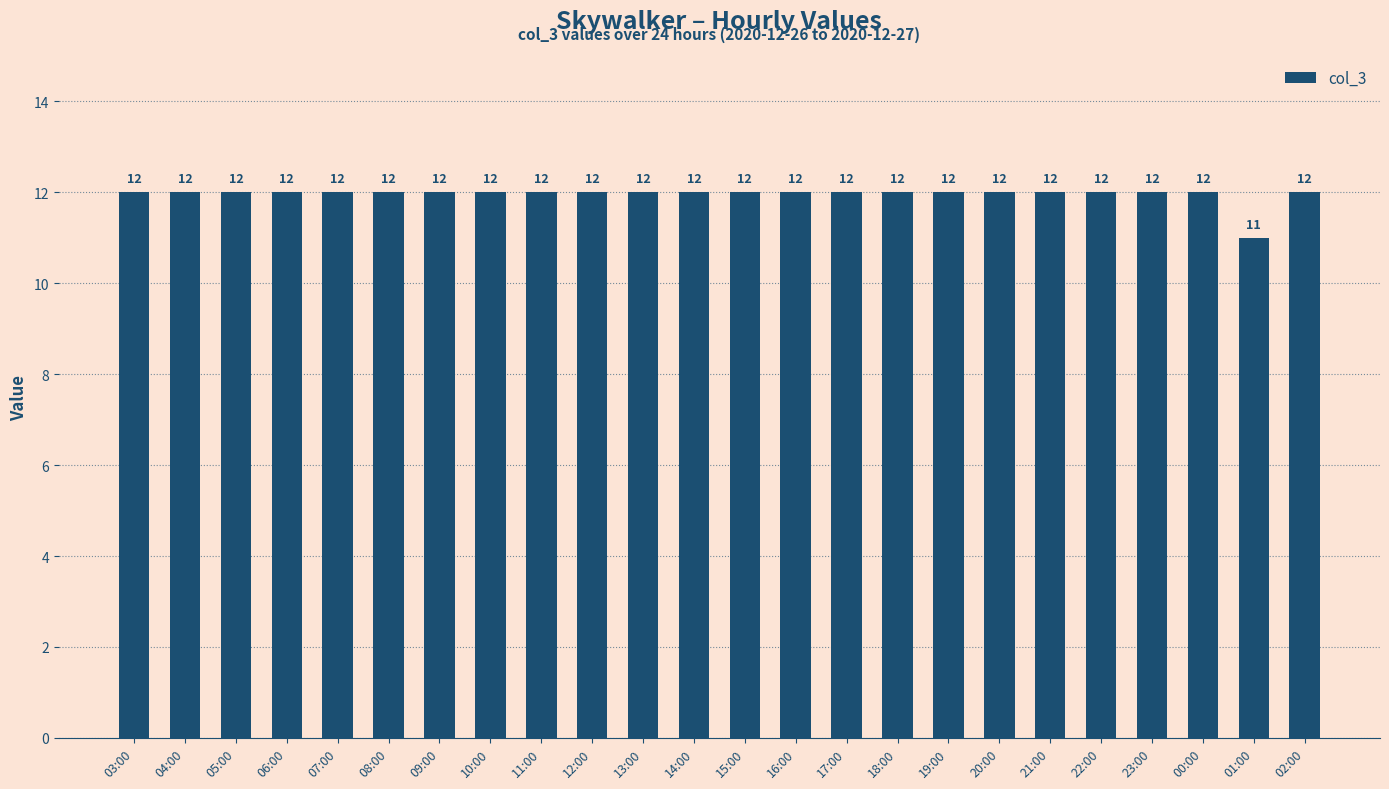

Are the bars horizontal?

No